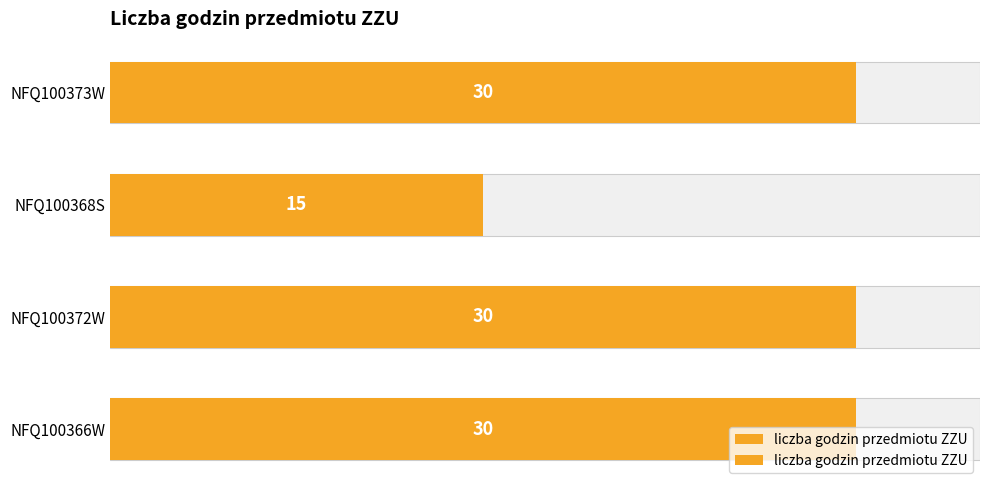

How many distinct data groups are displayed?

1